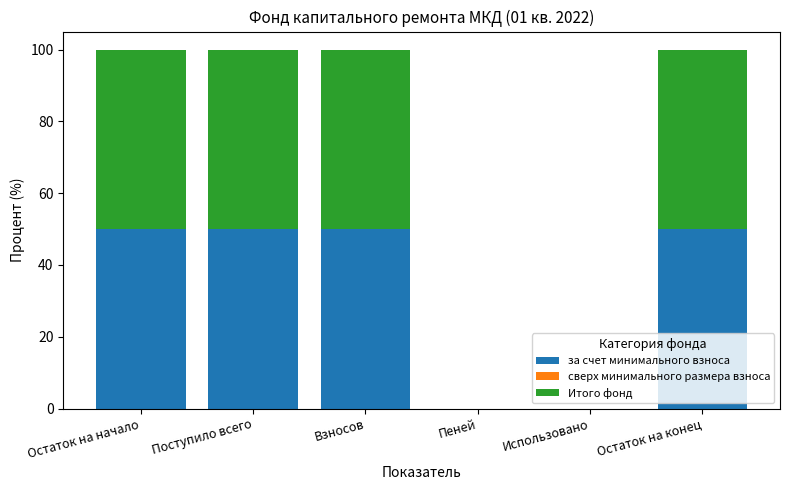

What is the highest value of the за счет минимального взноса series?

50